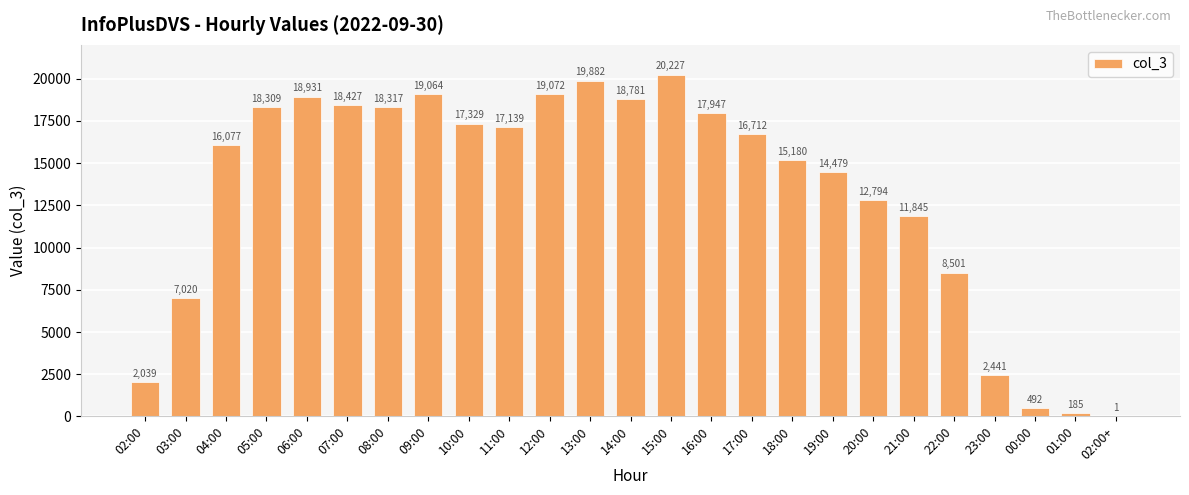

At which category does the chart reach its peak across all series?

15:00